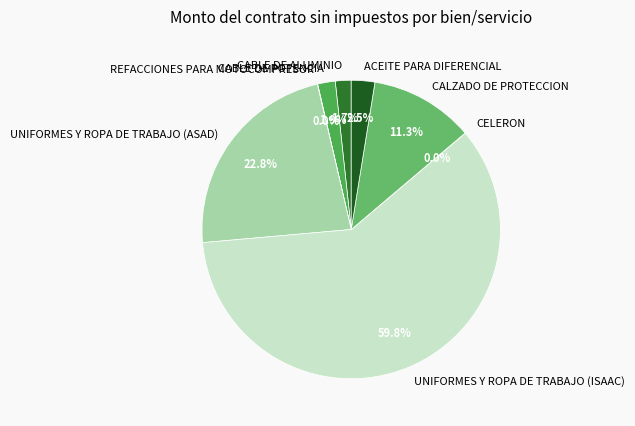

To the nearest percent, what is the average slice percentage?

12%